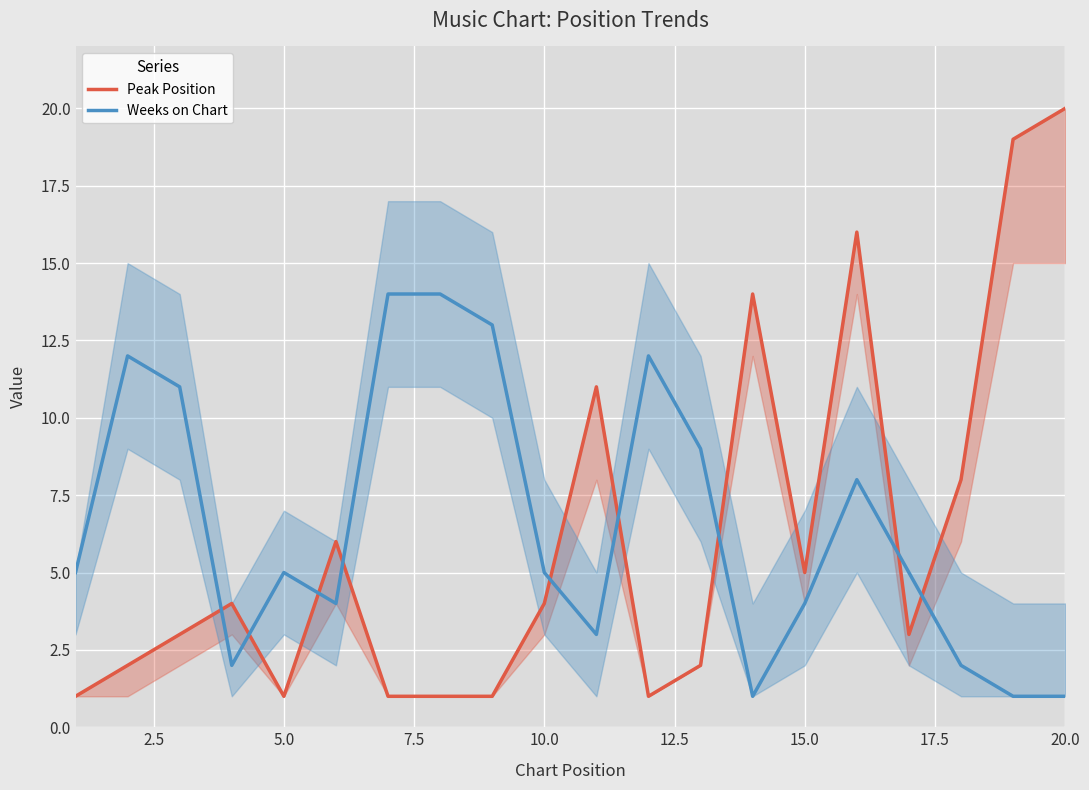

Is this an area chart (filled region under the line)?

No